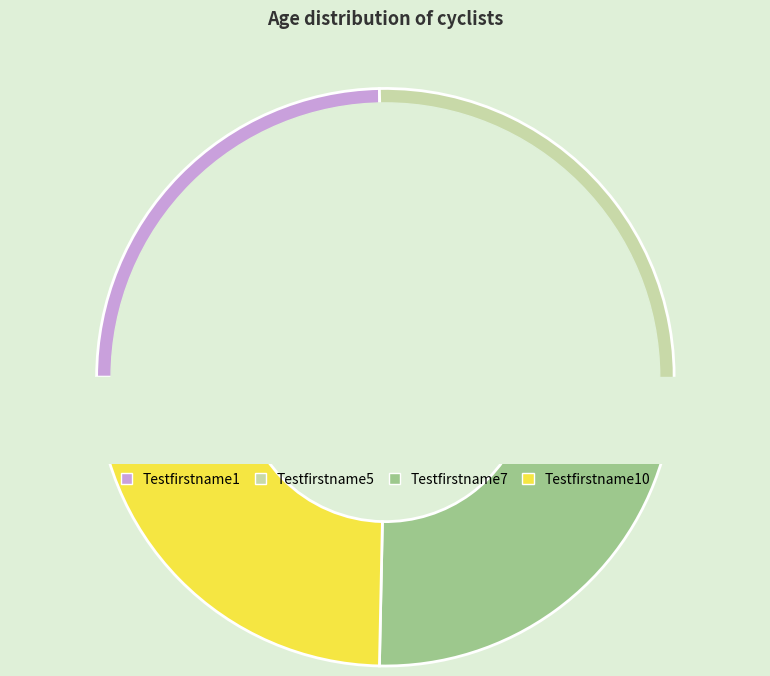

To the nearest percent, what percentage of the pie is Testfirstname10?

25%